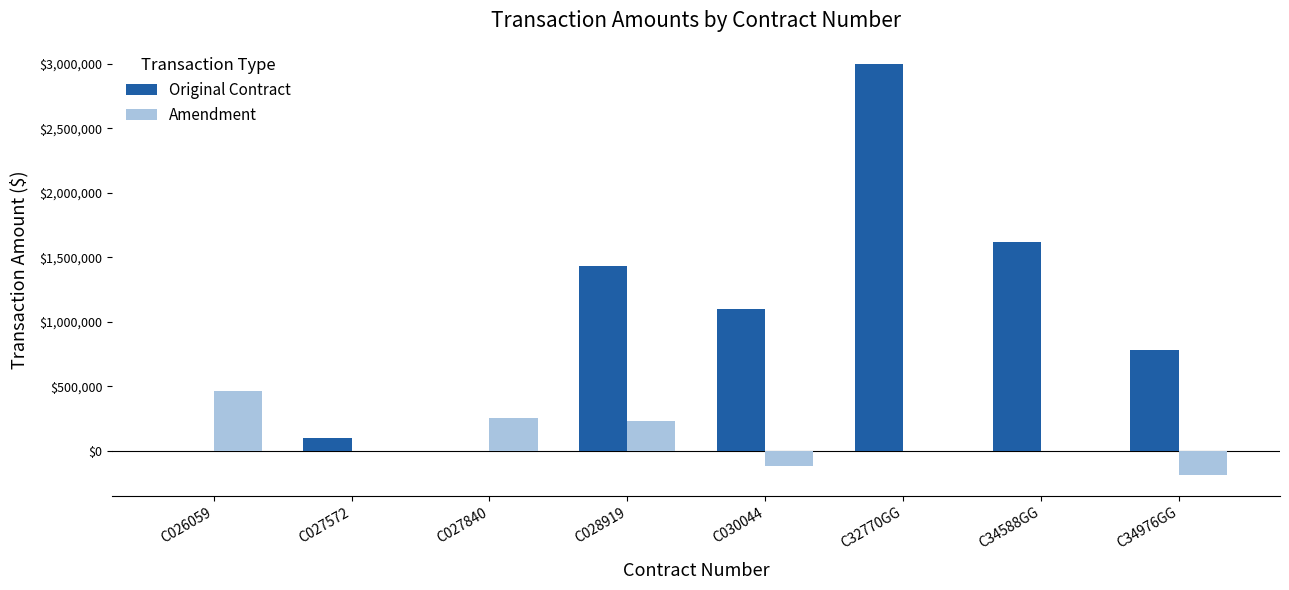

Is the value of Amendment at C028919 greater than the value of Original Contract at C027572?

Yes